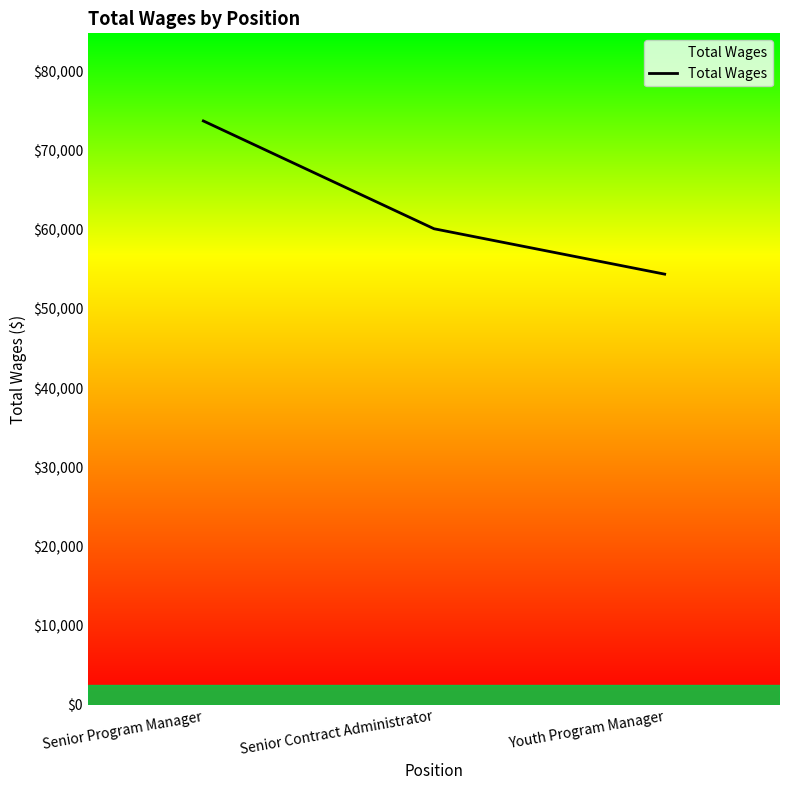

Between Youth Program Manager and Senior Program Manager, which is larger?

Senior Program Manager